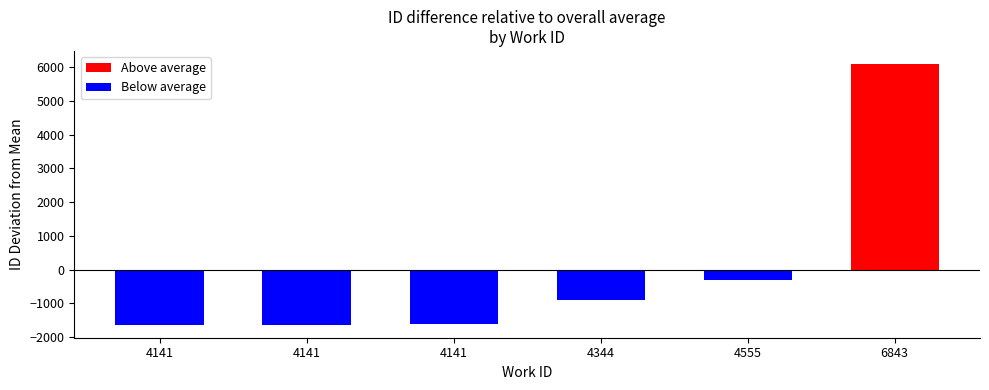

Reading left to right, list all the values displayed in this chart.

-1634.5	-1632.5	-1620.5	-899.5	-307.5	6094.5